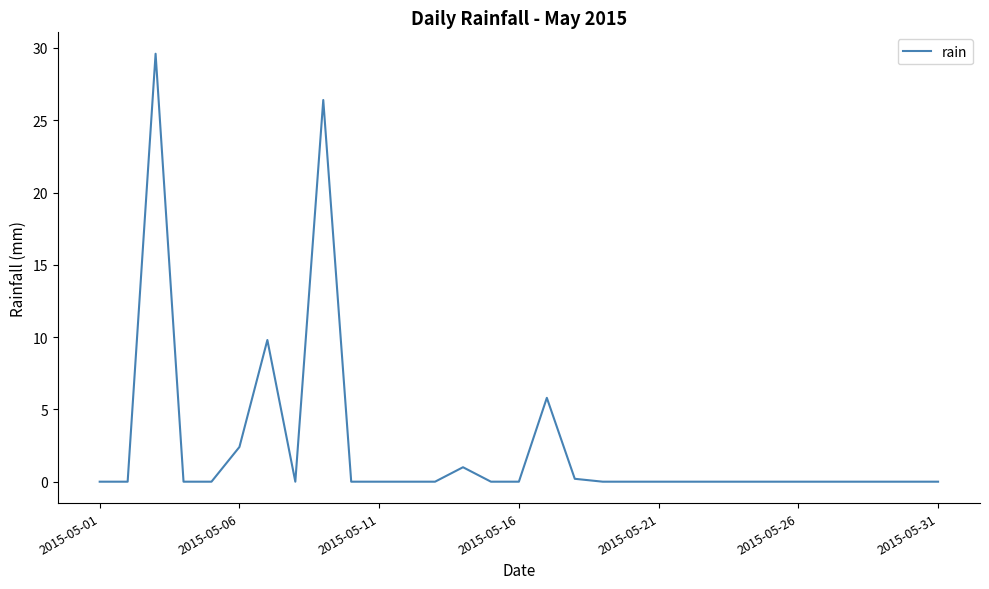

What is the maximum value shown in the chart?

29.6